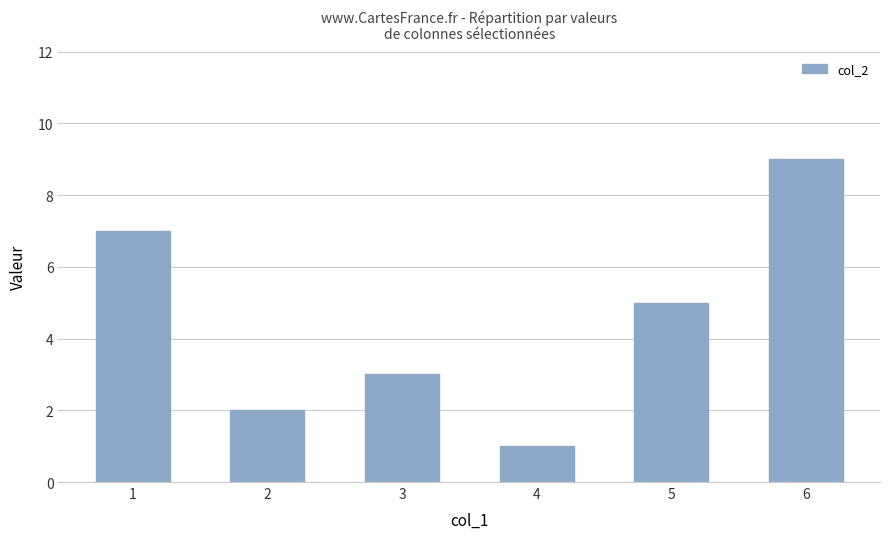

What is the difference between the values at 6 and 2?

7